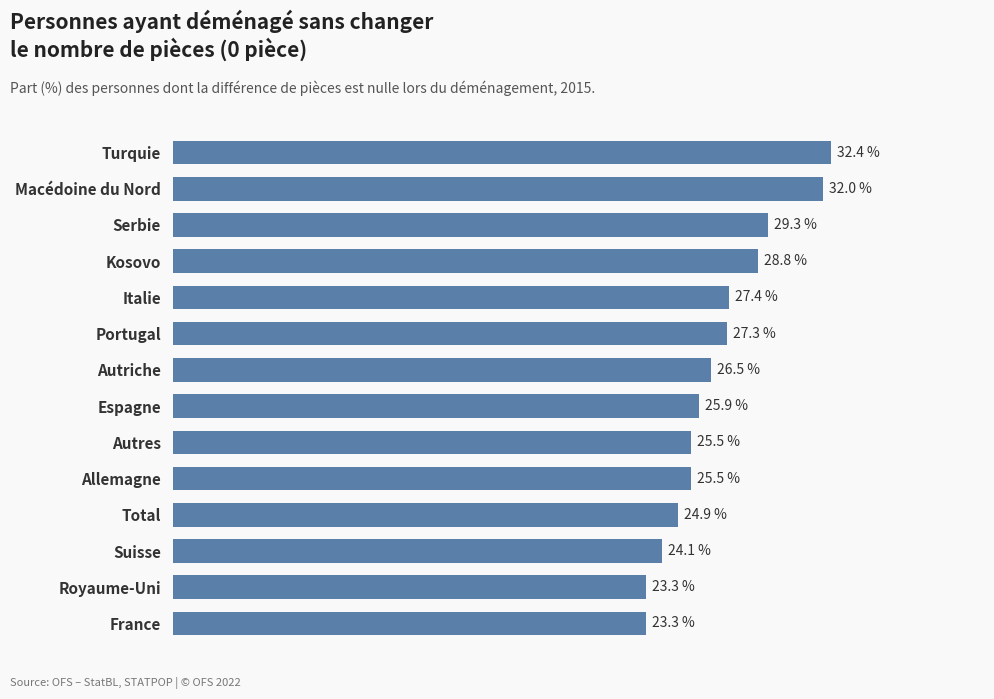

Between Portugal and Allemagne, which is larger?

Portugal